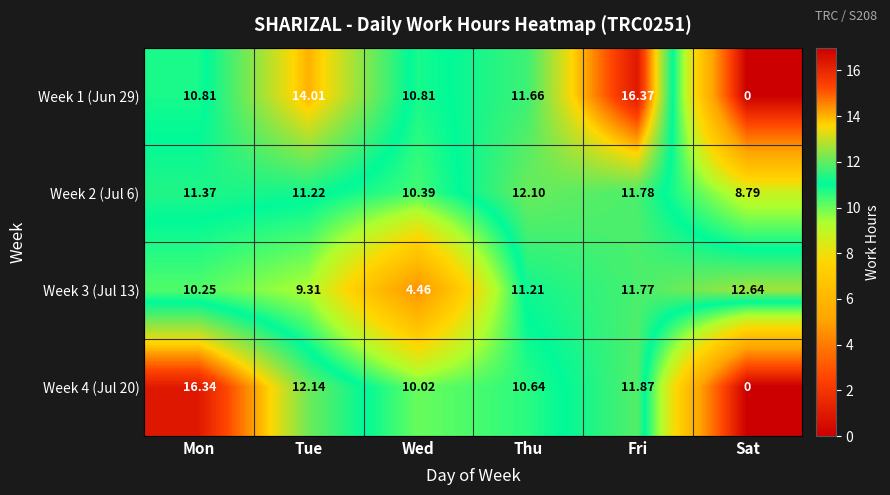

At which category is the sum across all series the highest?

Fri